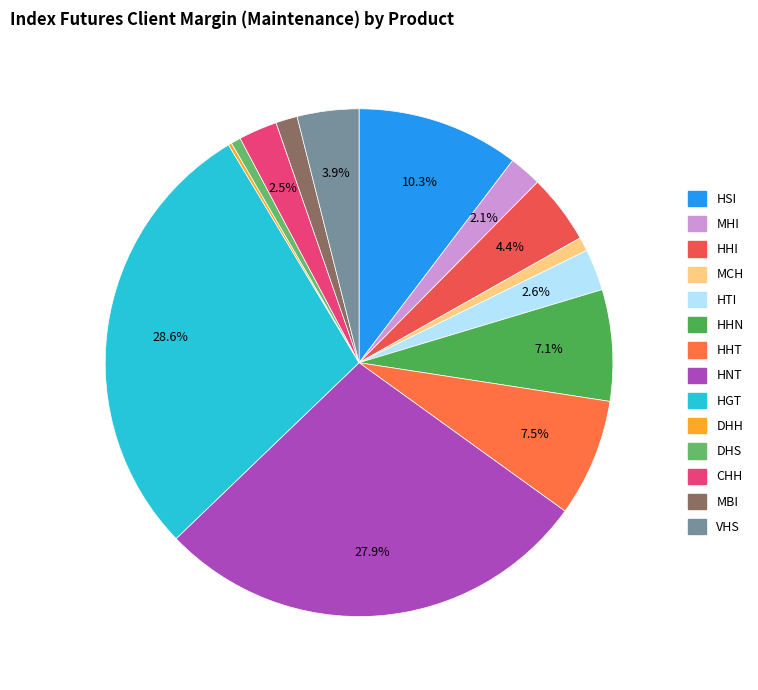

Is it true that HHT is 17% of the pie?

False